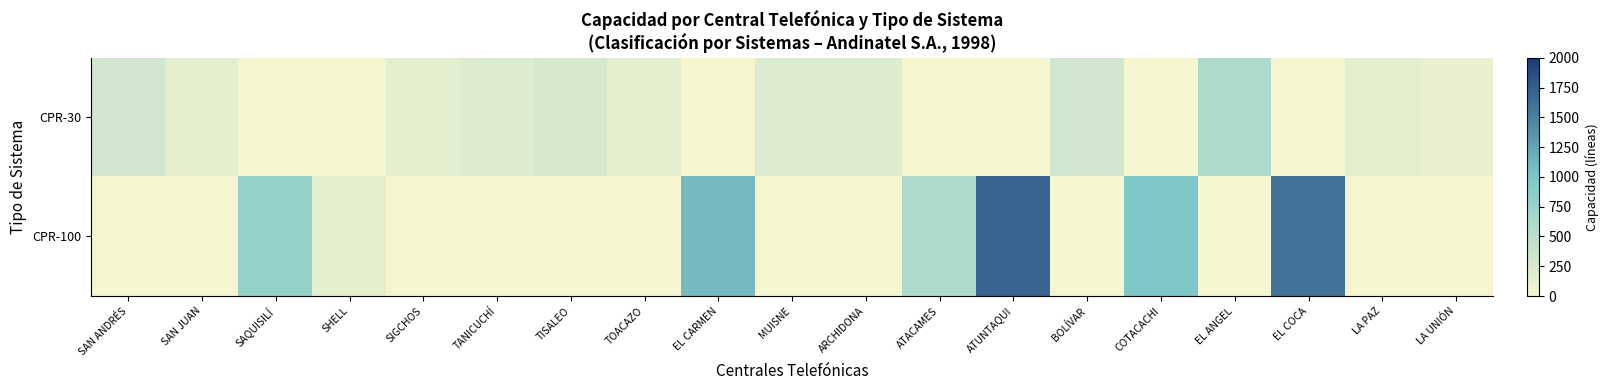

At which category does the chart reach its minimum across all series?

SAQUISILÍ